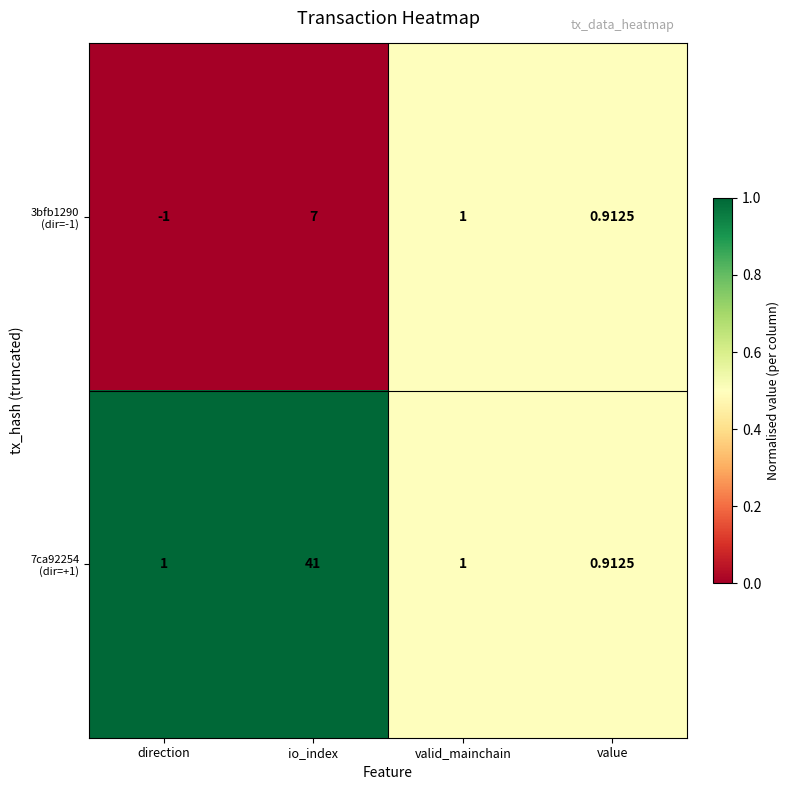

At which category does the chart reach its minimum across all series?

direction